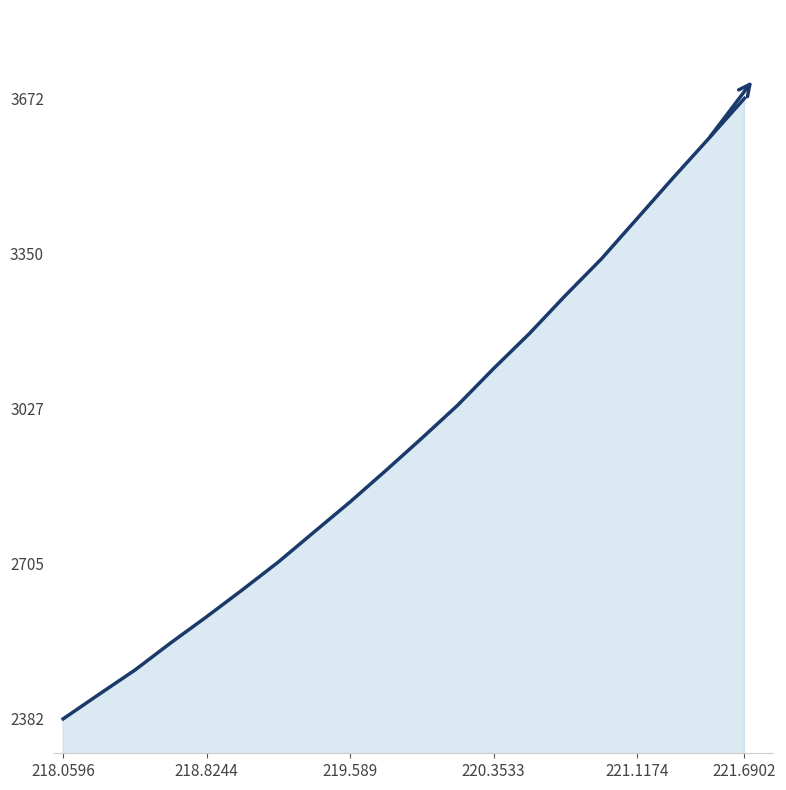

What is the smallest value displayed?

2382.9